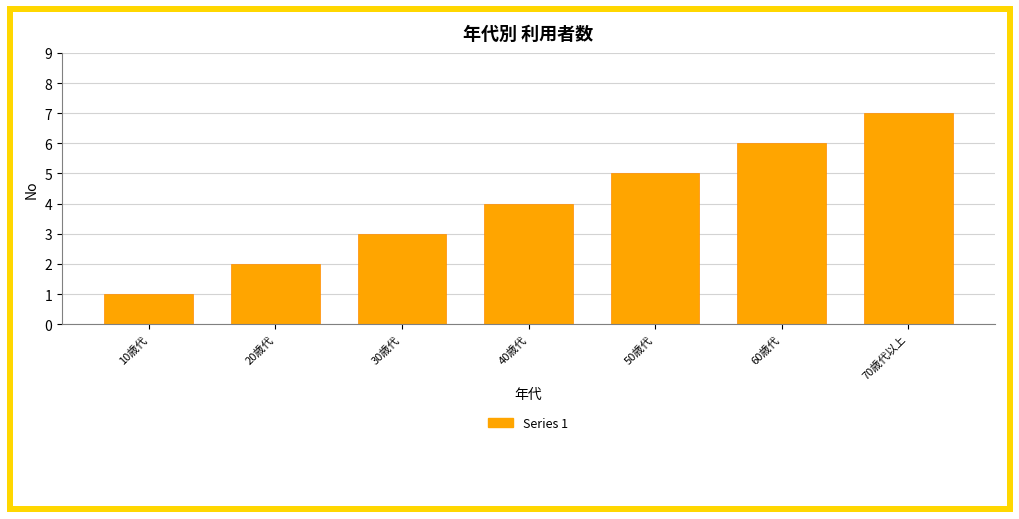

How many values are below 4?

3